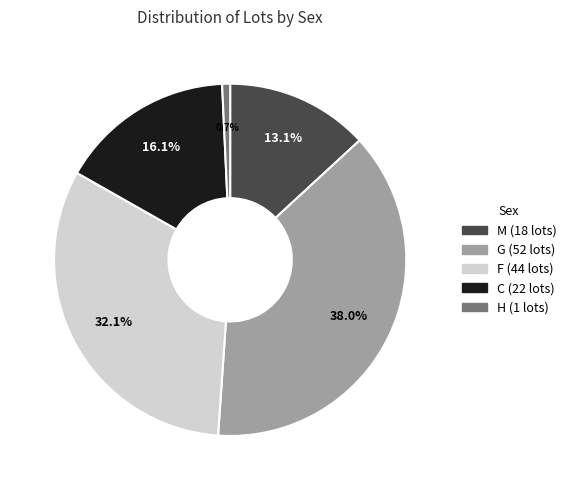

How much of the chart is everything except G?

62.0%